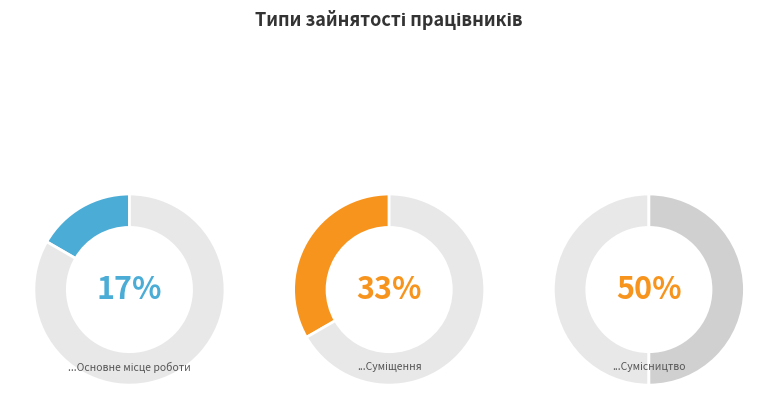

What percentage is the Основне місце роботи slice, to the nearest percent?

17%